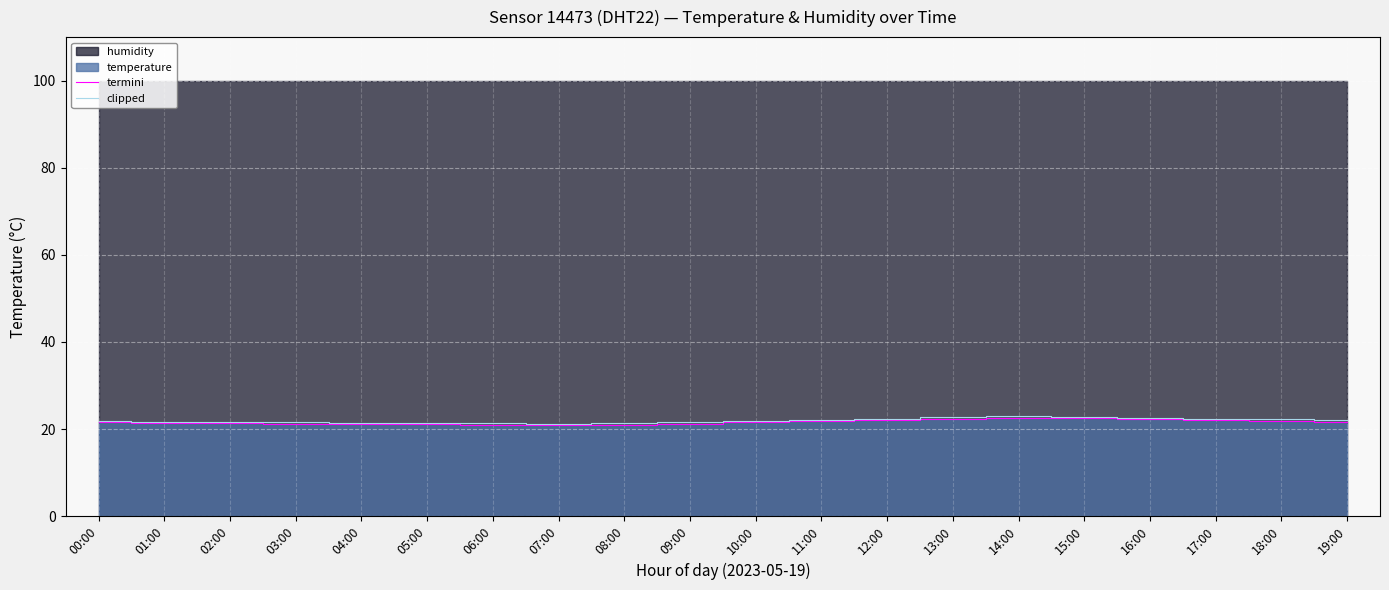

What is the maximum value for clipped?

22.9